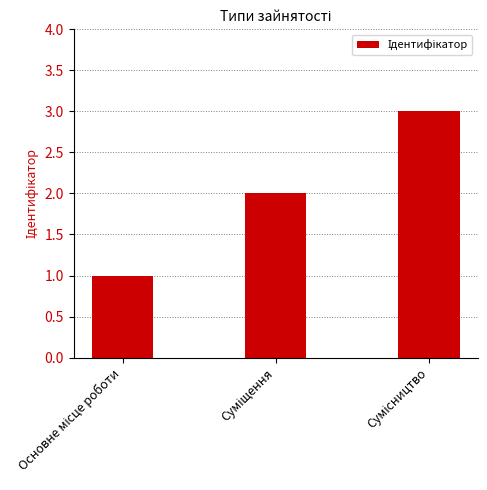

Does the chart contain any negative values?

No